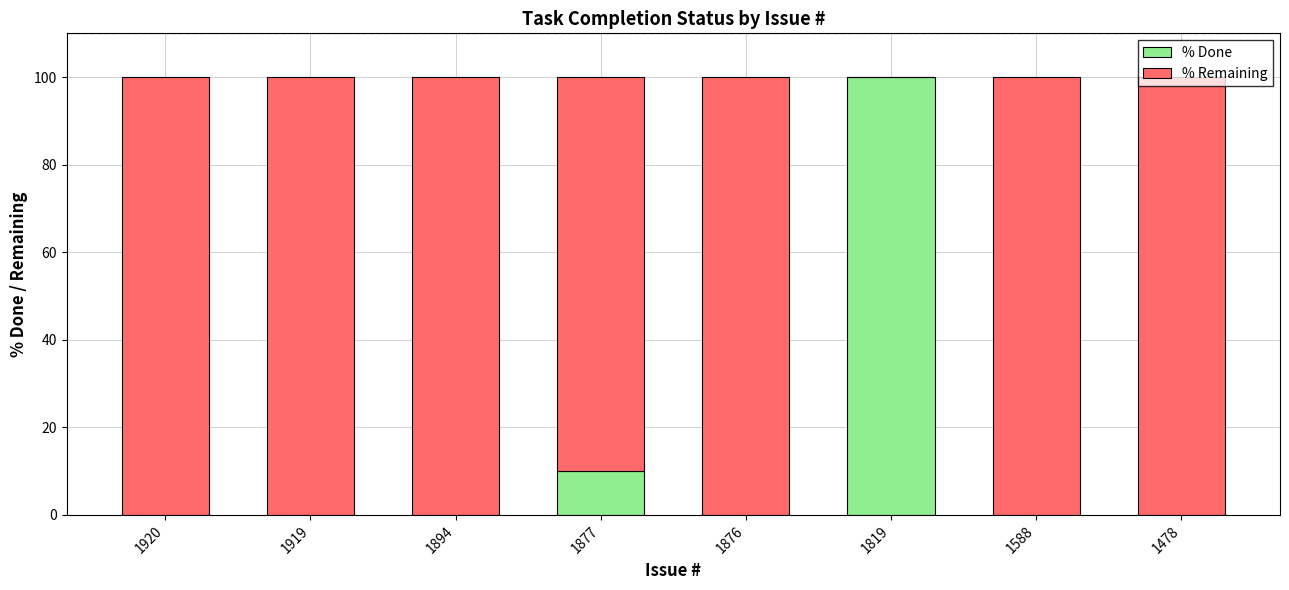

True or false: % Done has a value of 0 at 1894.

True